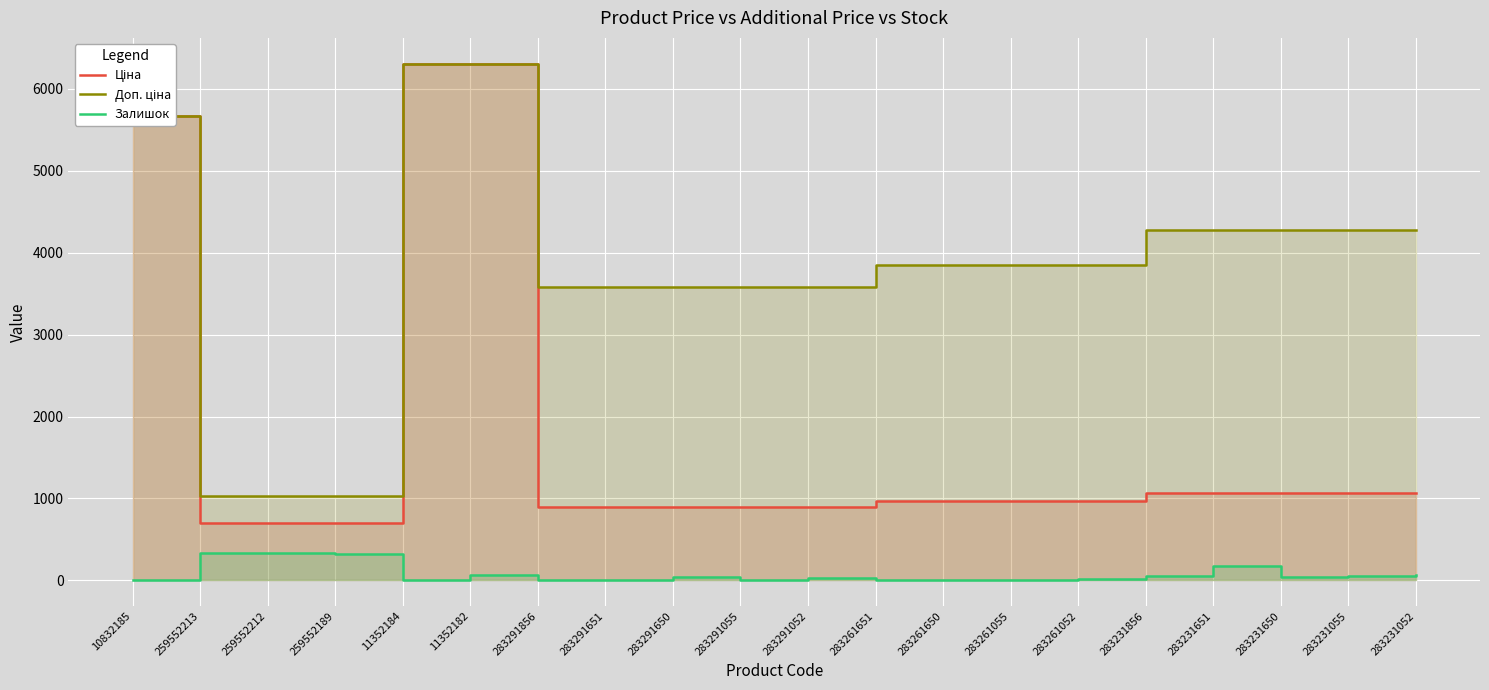

True or false: Залишок and Ціна cross at least once.

False